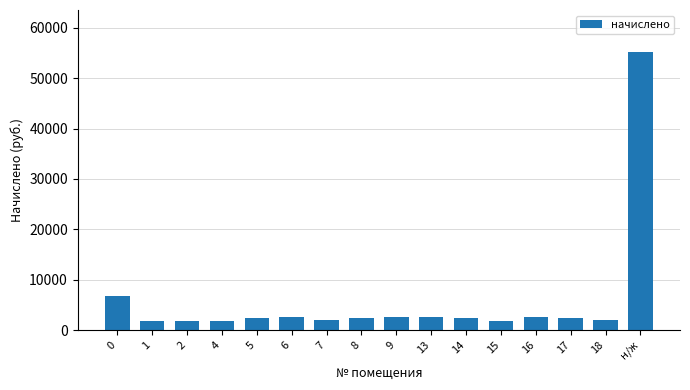

At which category does the chart reach its peak across all series?

н/ж